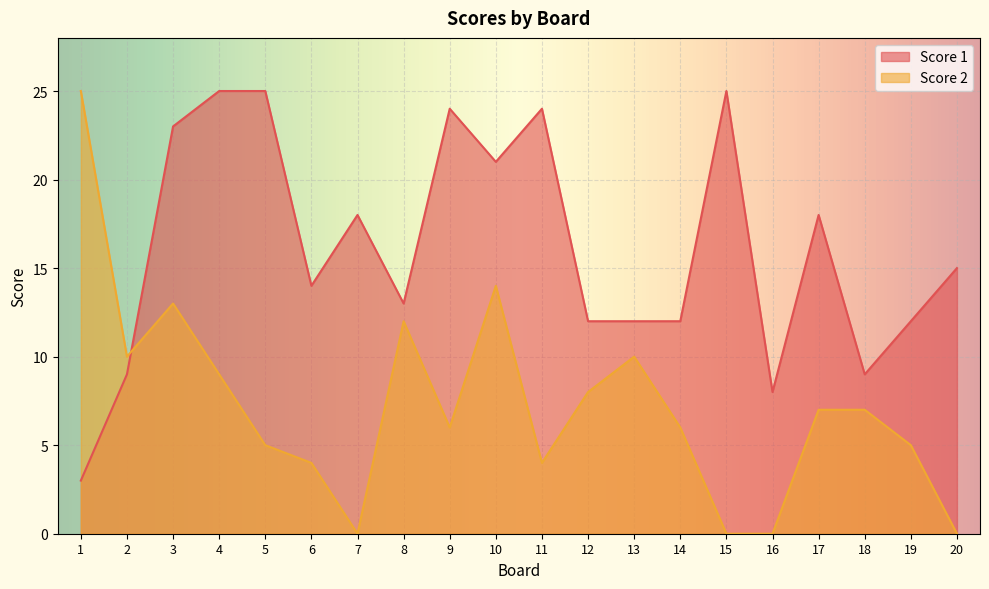

What is the total value across all series at 4?

34